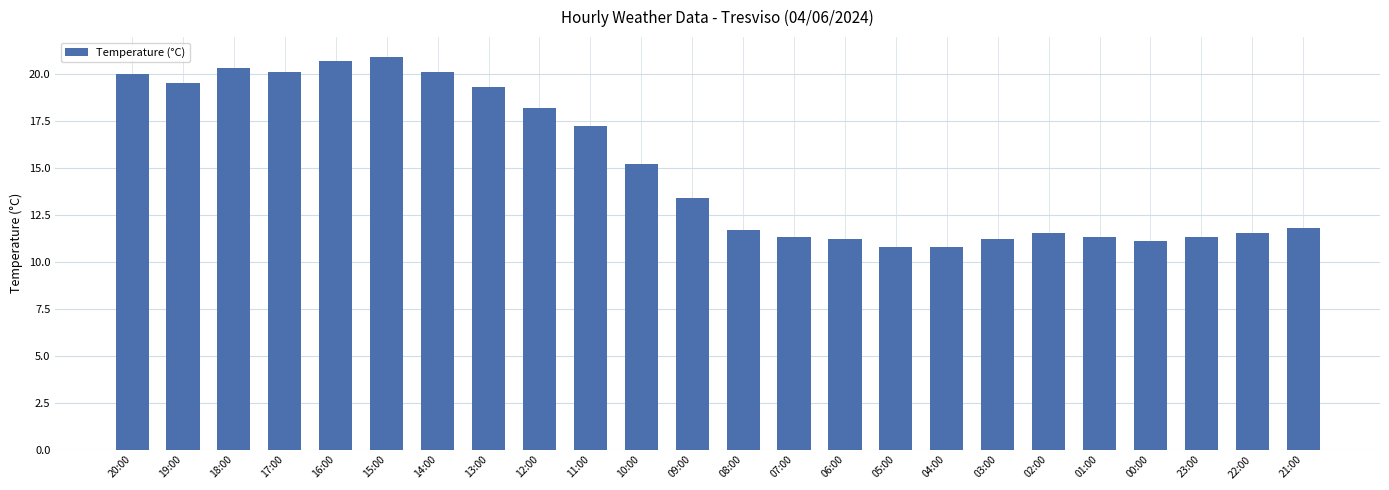

What is the greatest value displayed?

20.9